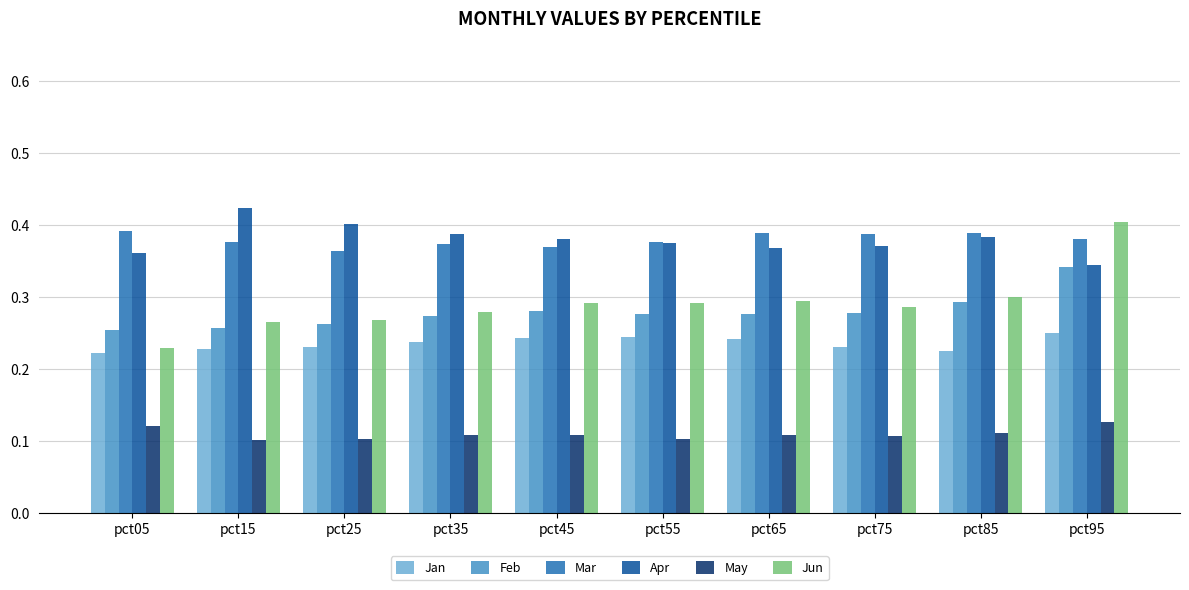

What is the sum of all Jan values?

2.4